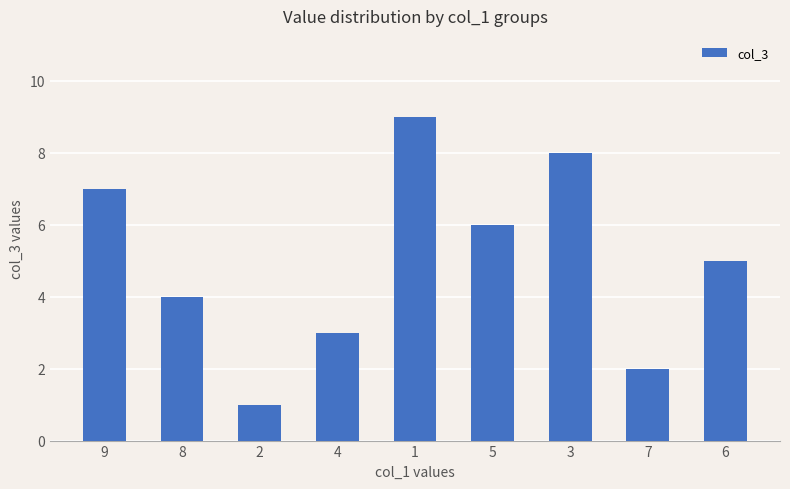

What is the difference between the values at 2 and 5?

5